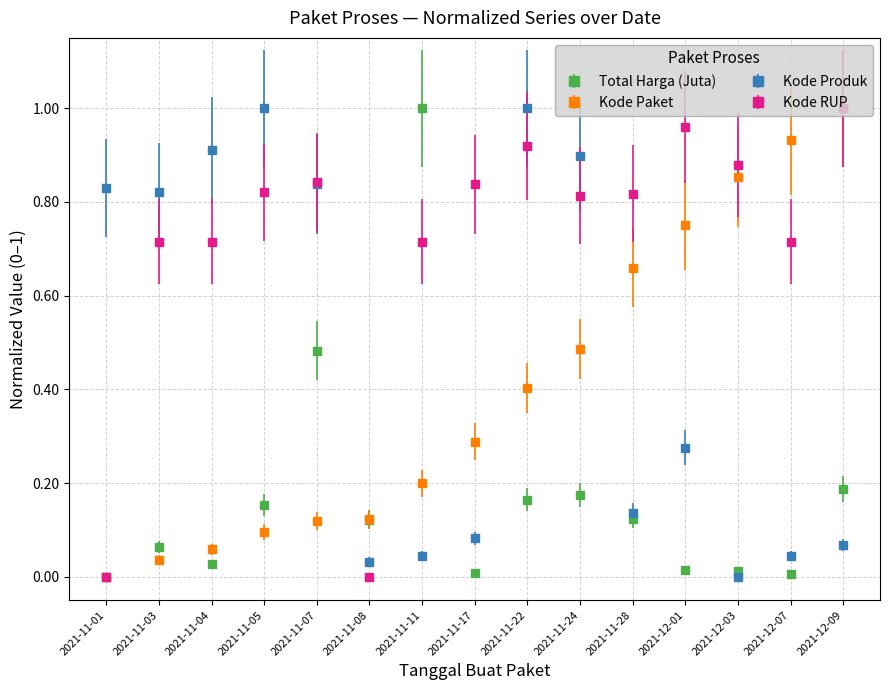

At which category is the sum across all series the highest?

2021-11-22